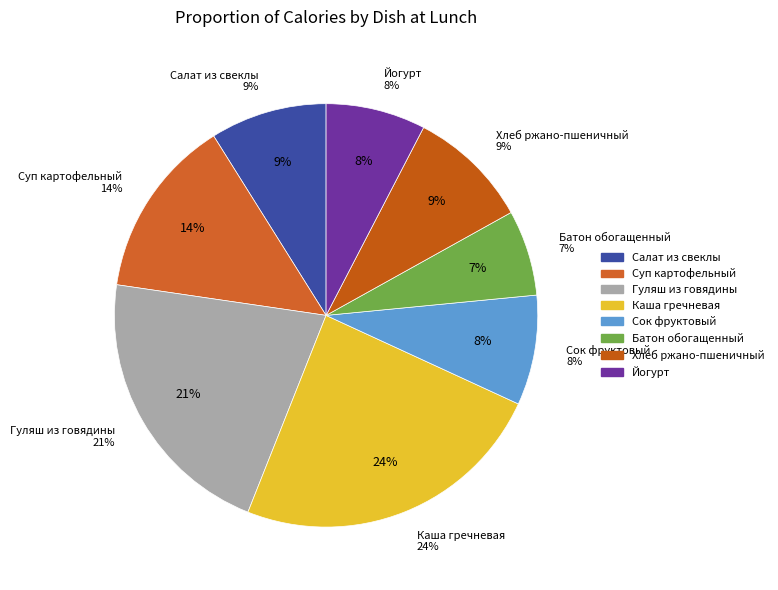

What is the largest slice in the pie chart?

Каша гречневая